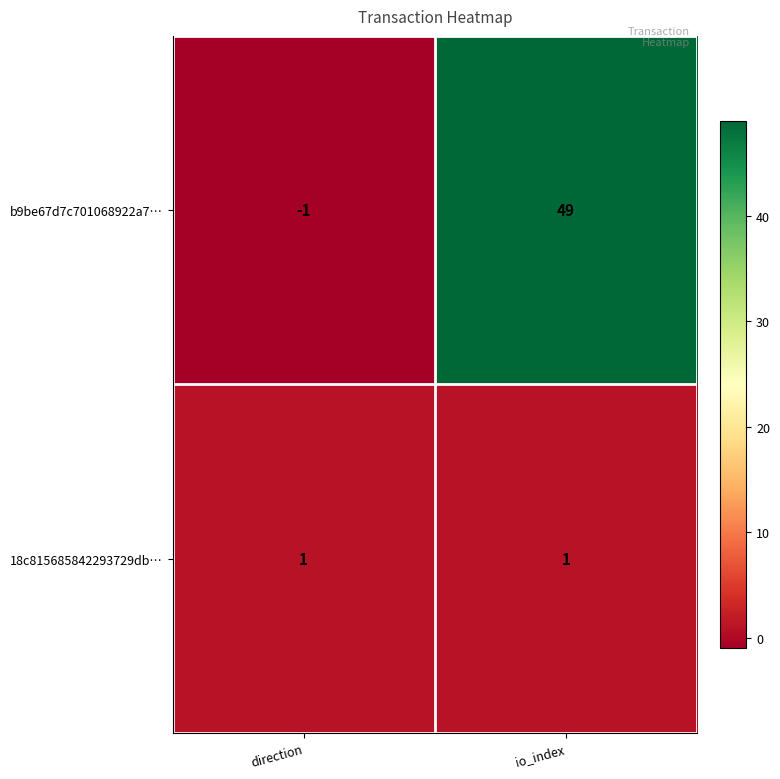

At which category is the sum across all series the highest?

io_index